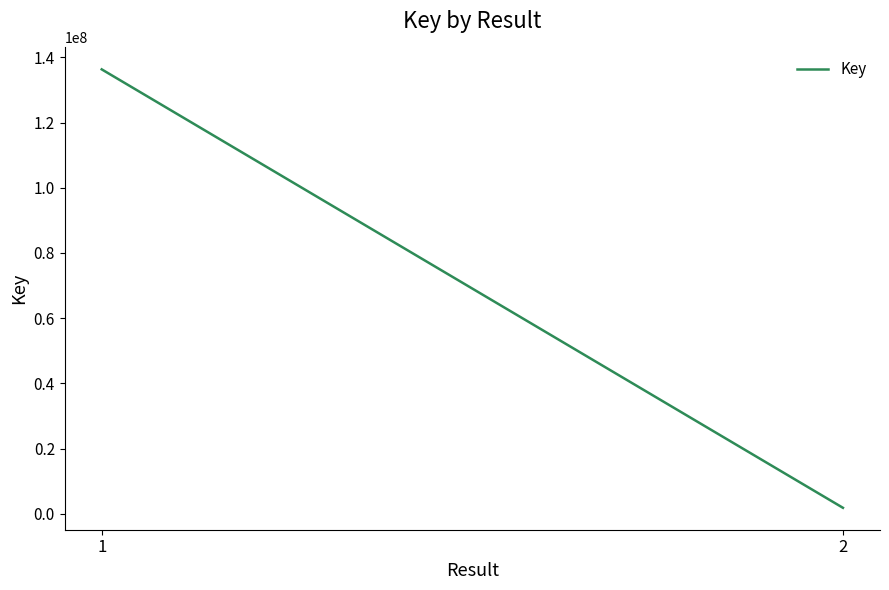

The value at 2 is 1119608. True or false?

False